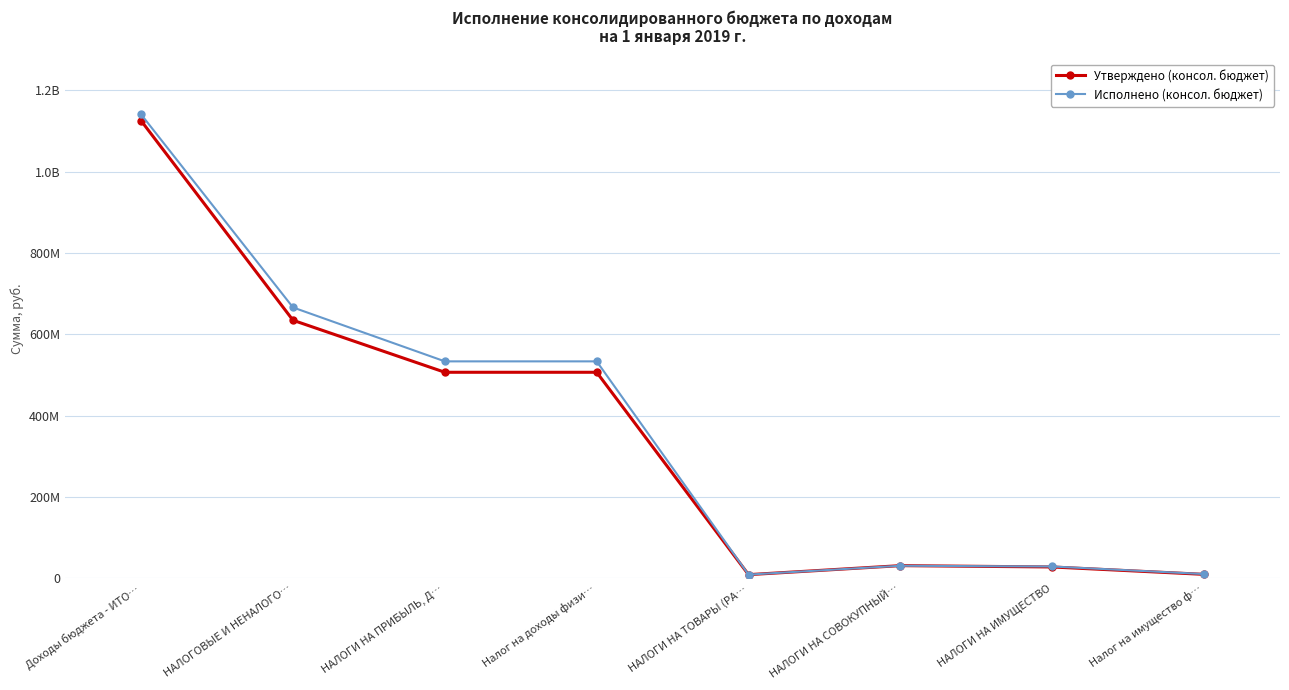

What are all the series names shown in the legend?

Утверждено (консол. бюджет), Исполнено (консол. бюджет)